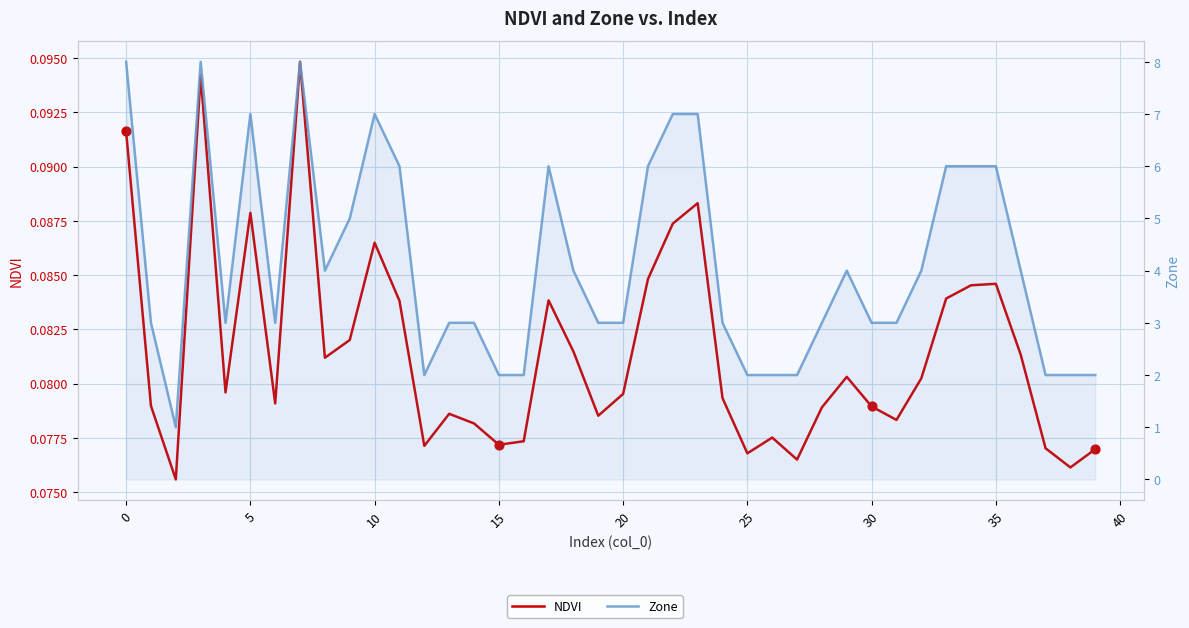

Which series has the largest total across all categories?

Zone